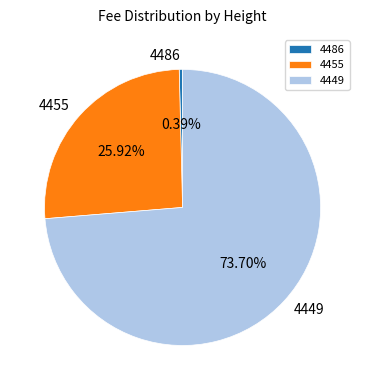

Approximately how many times larger is the value at 4455 compared to 4449?

0.4